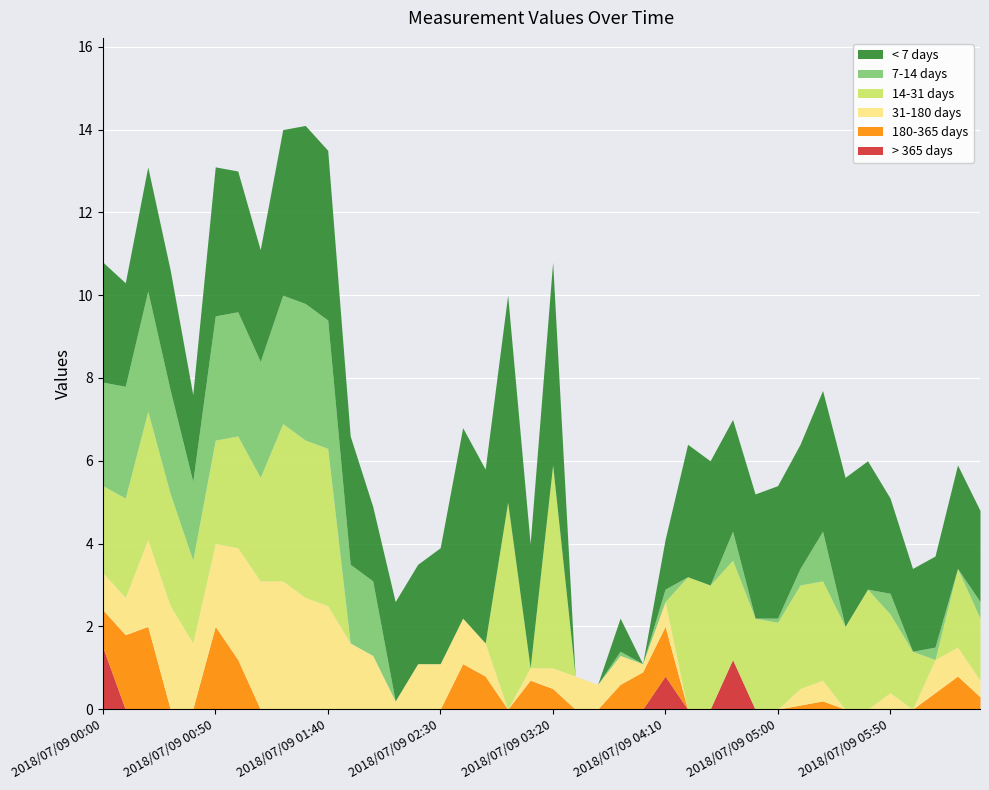

Which series has the largest total across all categories?

< 7 days